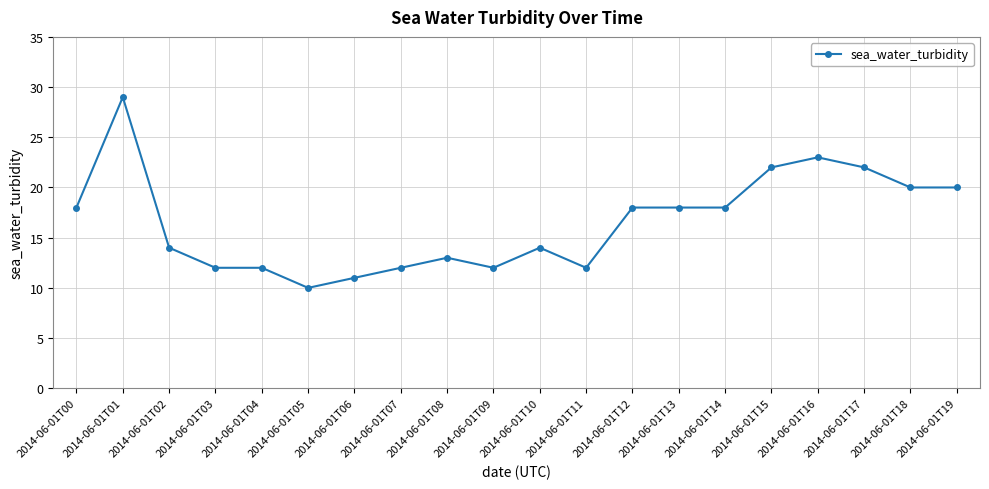

The chart shows a value of 7 at 2014-06-01T04. True or false?

False